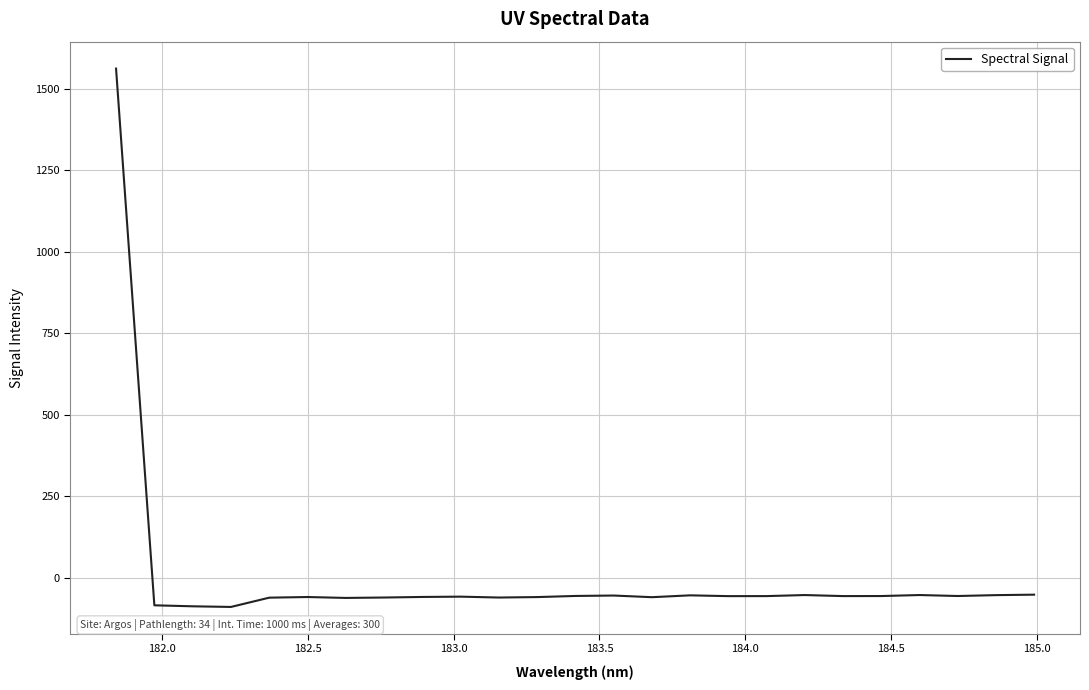

What is the smallest value displayed?

-90.3